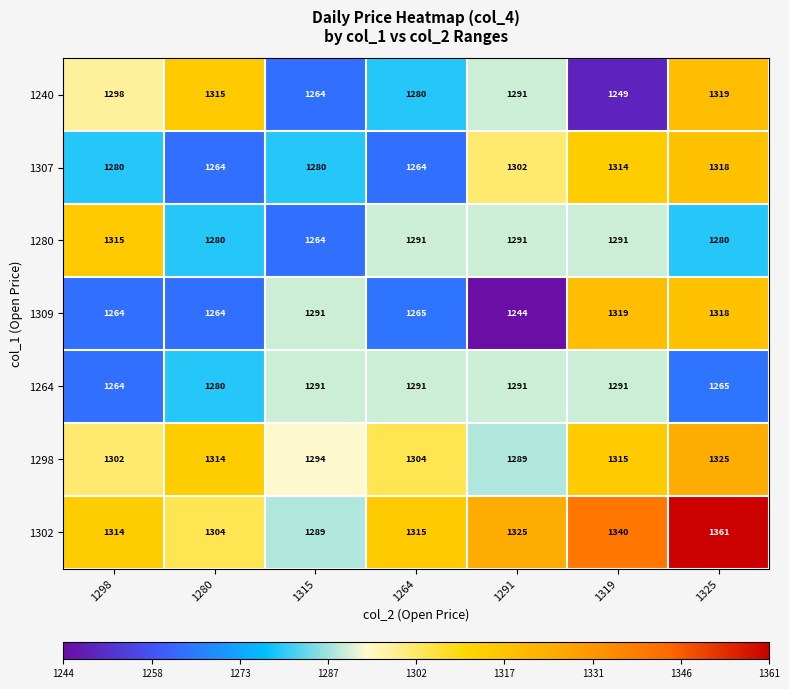

List the labels in order of 1302 value, smallest first.

1315, 1280, 1298, 1264, 1291, 1319, 1325